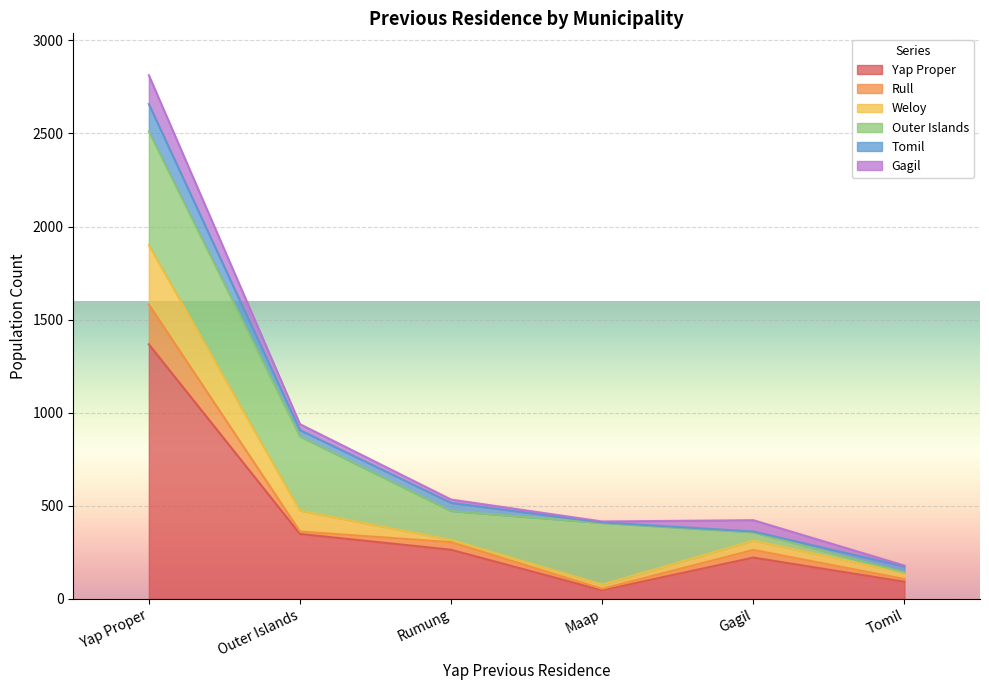

What position from the left is Outer Islands?

2